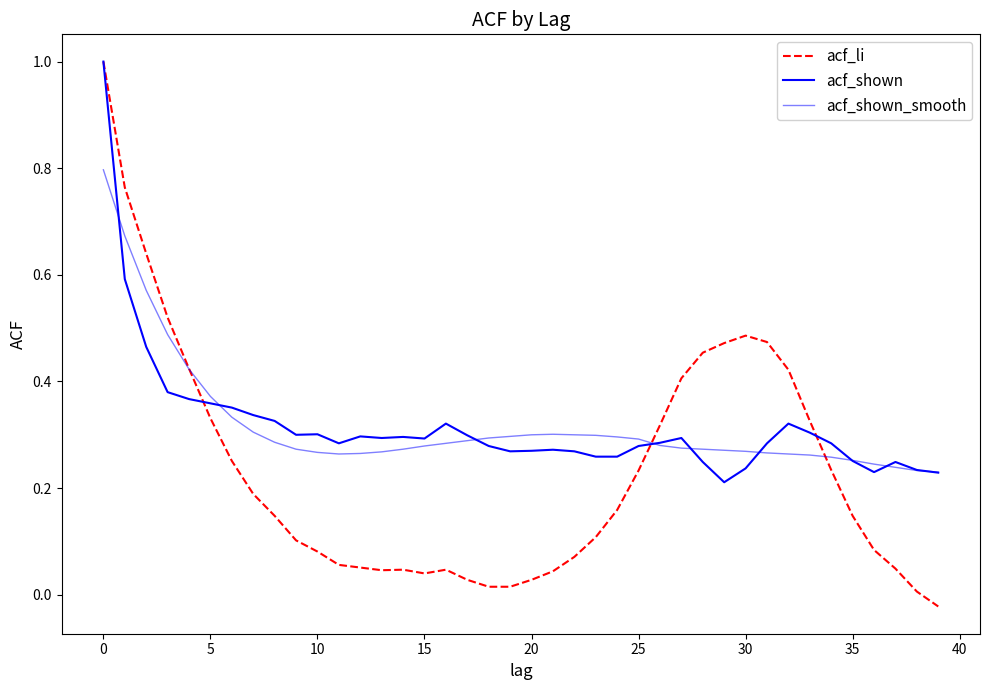

What is the average value of the acf_shown_smooth series?

0.3